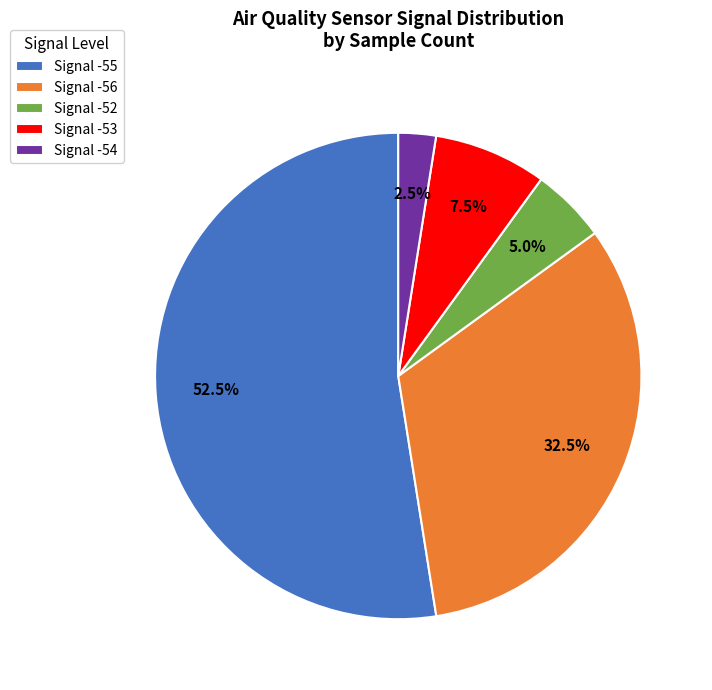

To the nearest percent, what is the average slice percentage?

20%